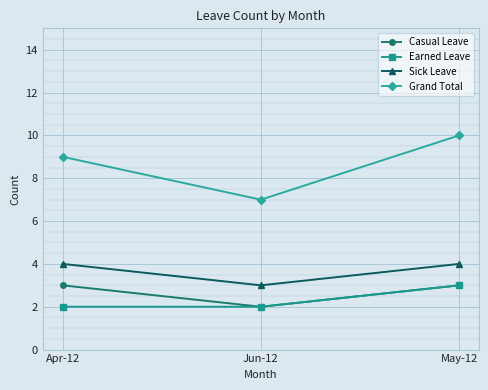

Which series has the widest spread of values?

Grand Total